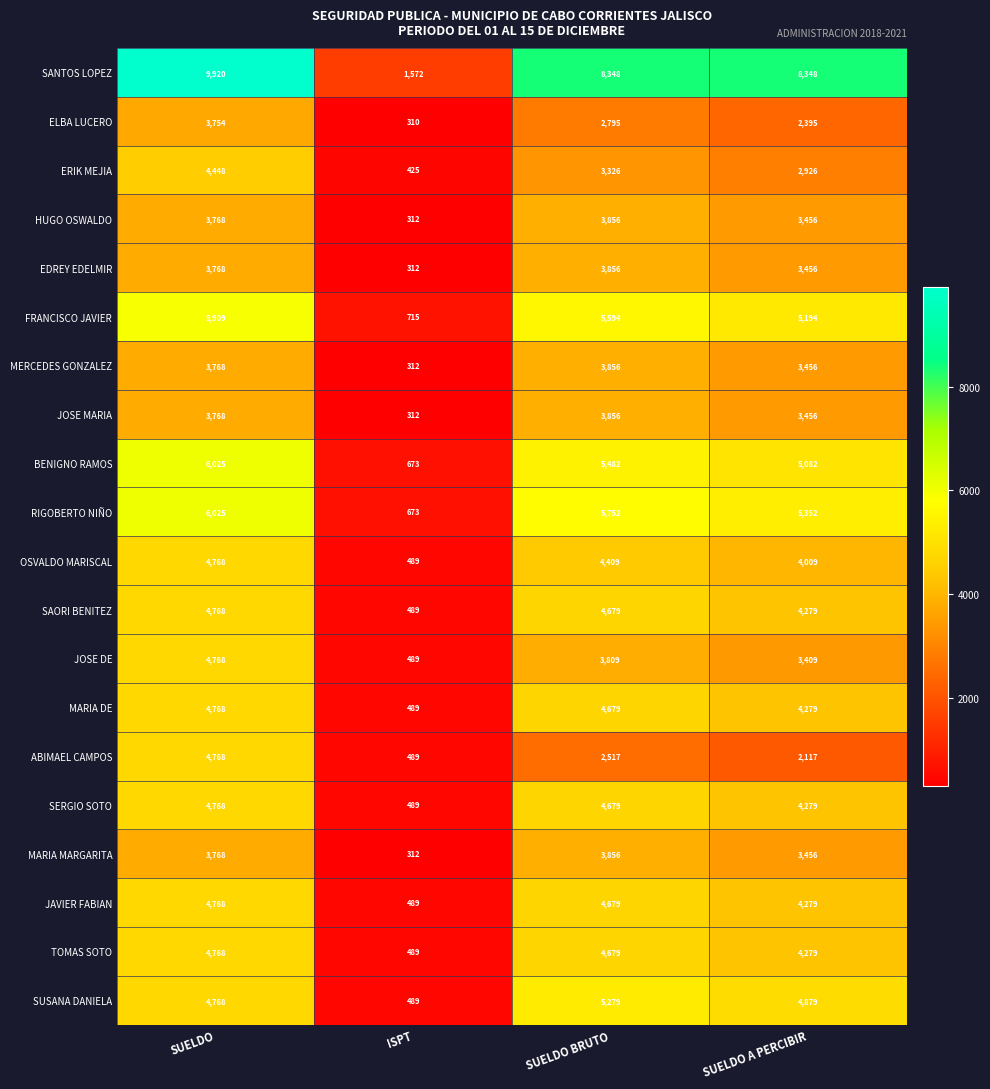

At how many categories does at least one series exceed 3635?

3